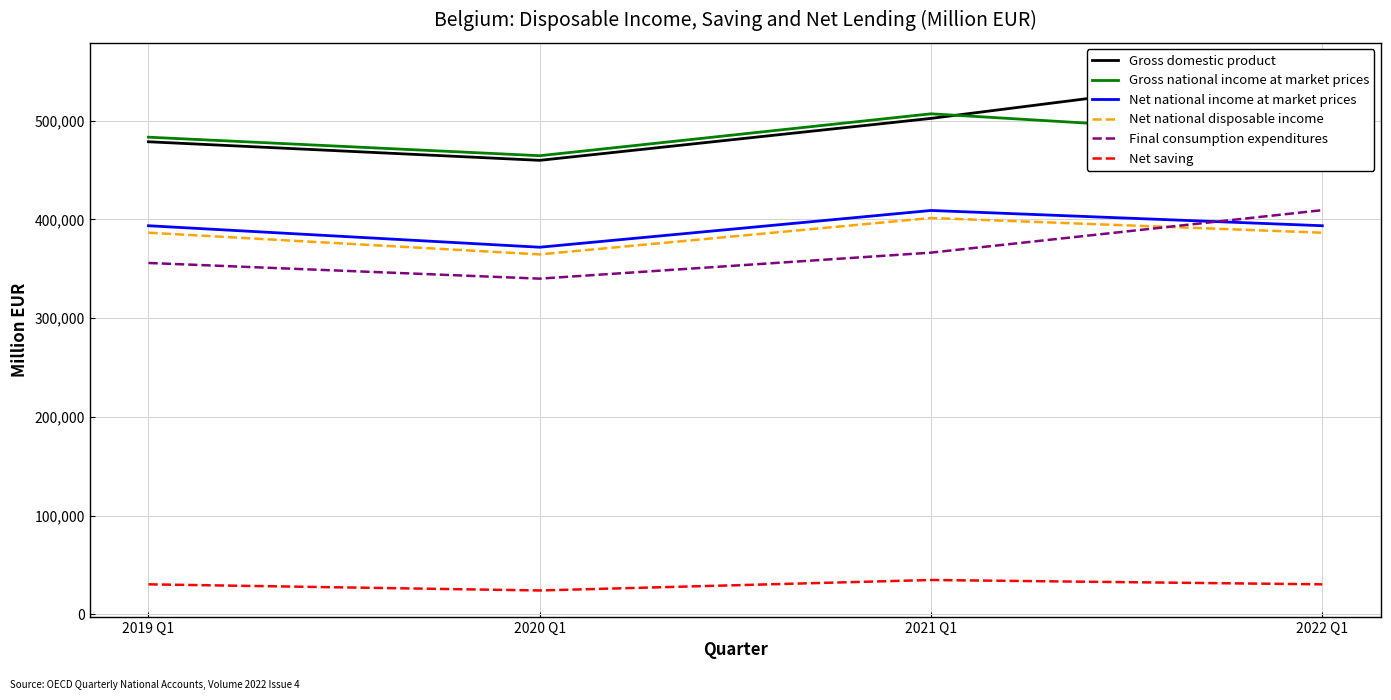

Is it true that Net saving equals 34921.6 at 2021 Q1?

True